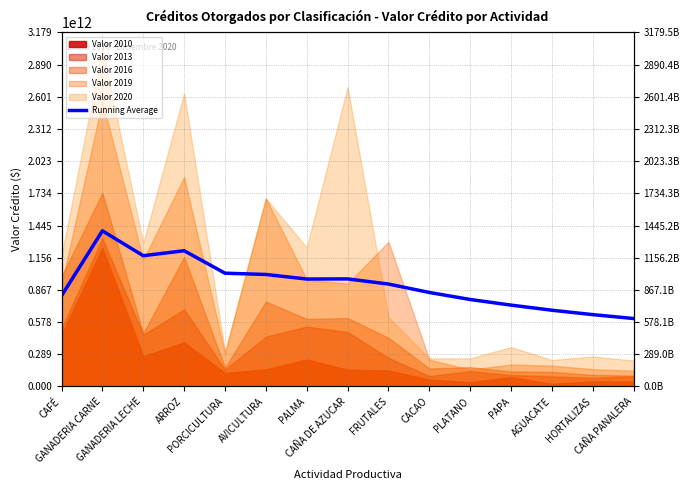

What is the difference between the values at PORCICULTURA and GANADERIA LECHE?

157039992152.6